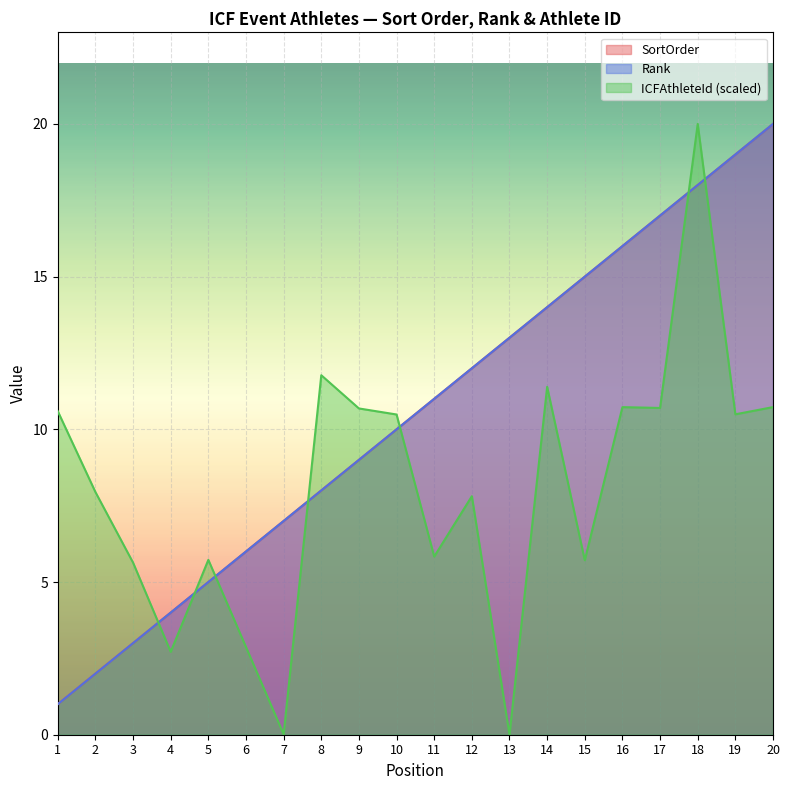

Reading right to left, extract all data points from this chart.

SortOrder: 20=20.0	19=19.0	18=18.0	17=17.0	16=16.0	15=15.0	14=14.0	13=13.0	12=12.0	11=11.0	10=10.0	9=9.0	8=8.0	7=7.0	6=6.0	5=5.0	4=4.0	3=3.0	2=2.0	1=1.0
Rank: 20=20.0	19=19.0	18=18.0	17=17.0	16=16.0	15=15.0	14=14.0	13=13.0	12=12.0	11=11.0	10=10.0	9=9.0	8=8.0	7=7.0	6=6.0	5=5.0	4=4.0	3=3.0	2=2.0	1=1.0
ICFAthleteId: 20=10.7	19=10.5	18=20.0	17=10.7	16=10.7	15=5.7	14=11.4	13=0.0	12=7.8	11=5.8	10=10.5	9=10.7	8=11.8	7=0.0	6=2.9	5=5.7	4=2.7	3=5.6	2=7.9	1=10.6